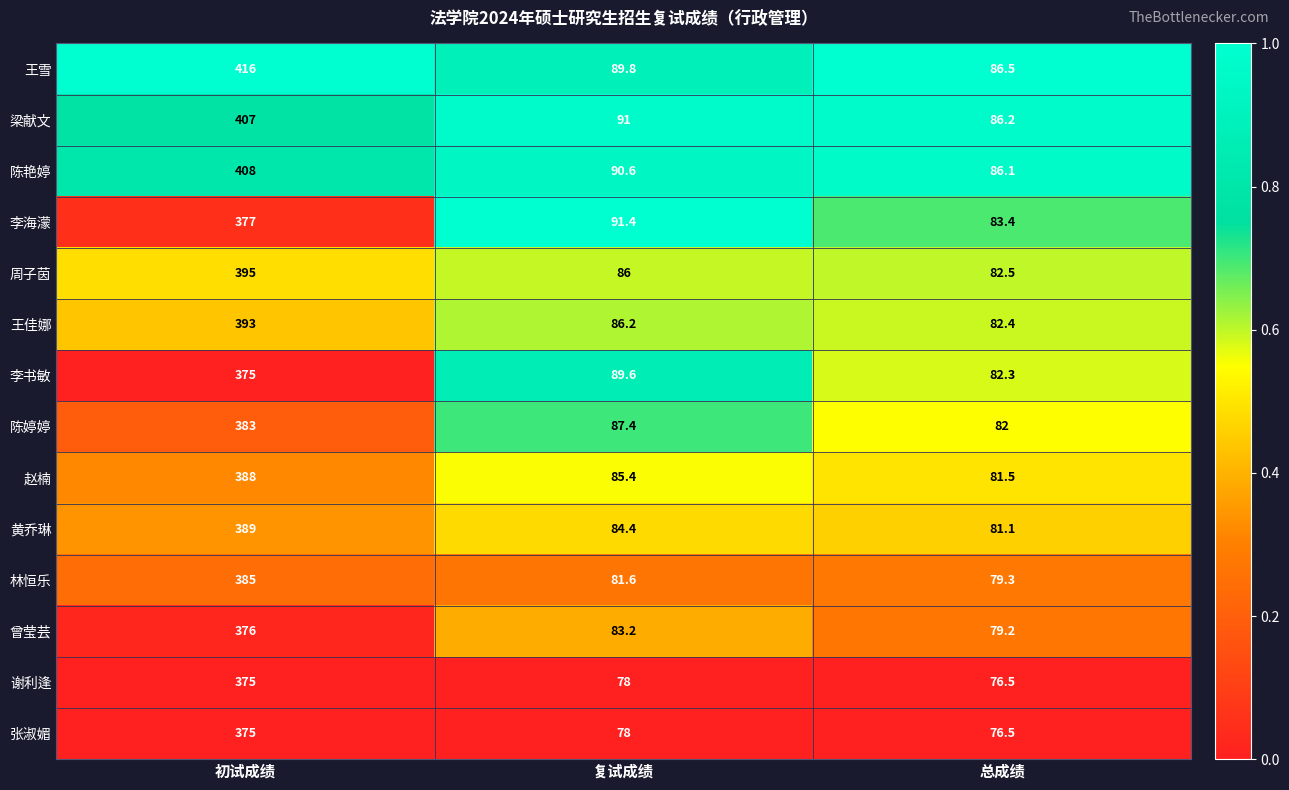

Which series has the widest spread of values?

王雪